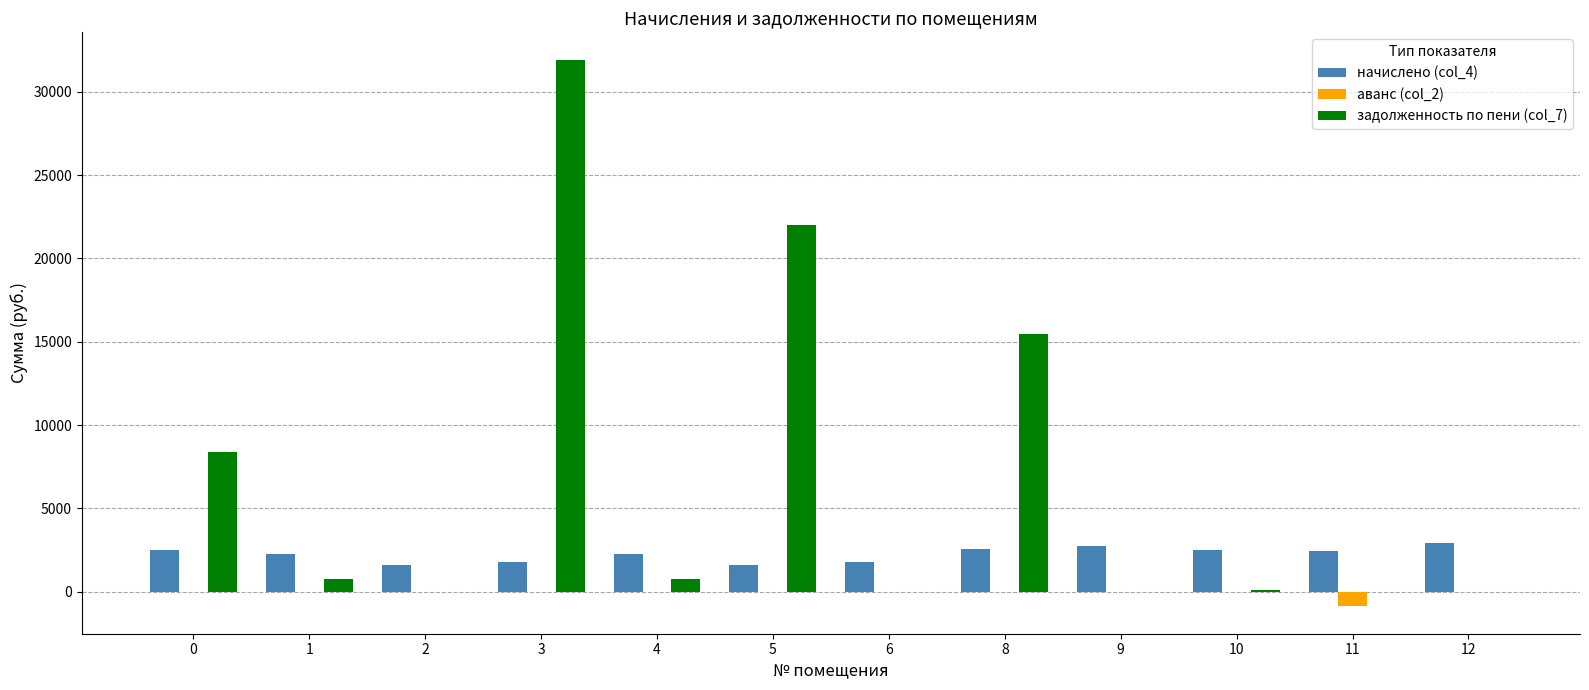

How many distinct data groups are displayed?

3